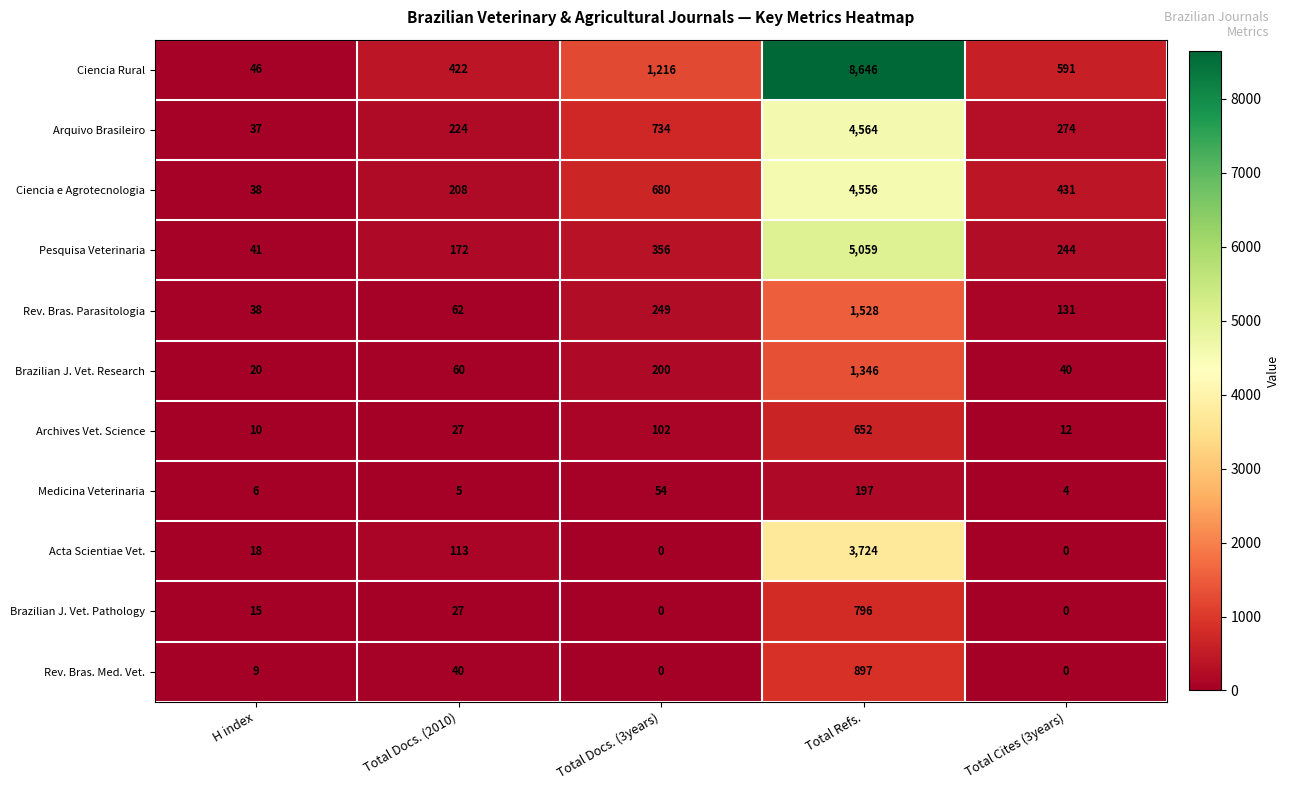

How many series are shown in this chart?

11